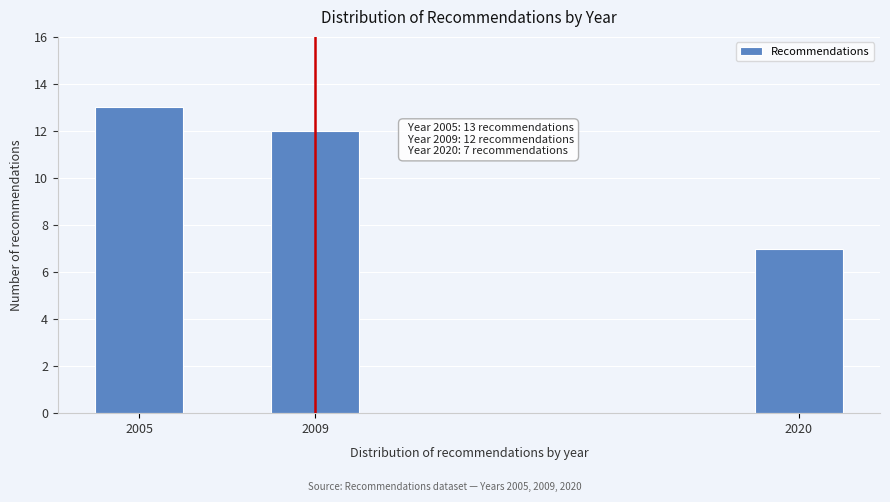

Reading left to right, transcribe all the data shown in this chart.

13	12	7